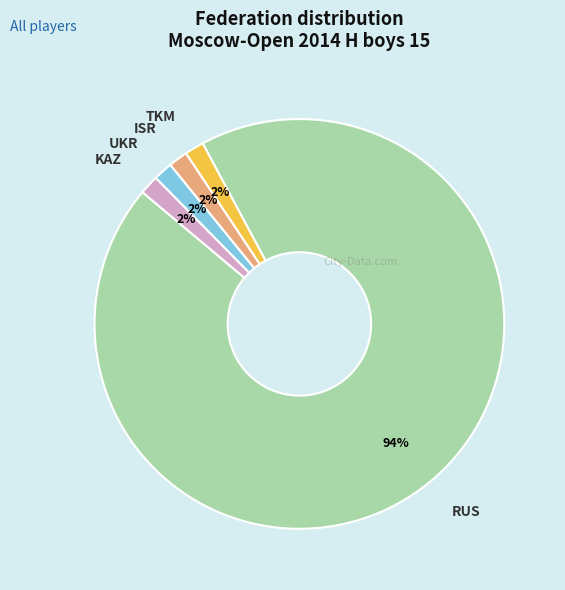

Does RUS represent more than half of the total?

Yes